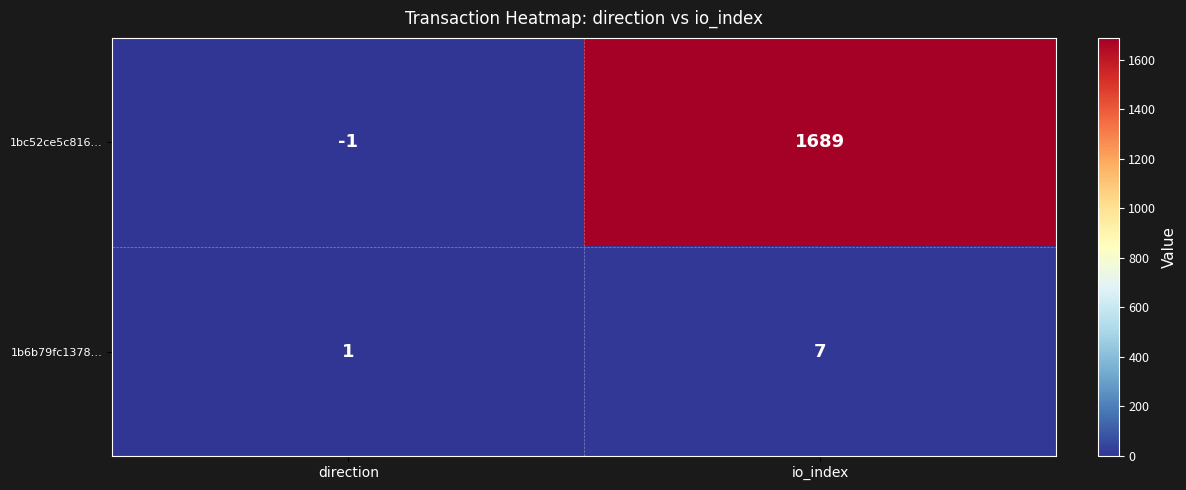

Reading right to left, extract all data points from this chart.

1bc52ce5c816…: 1689	-1
1b6b79fc1378…: 7	1